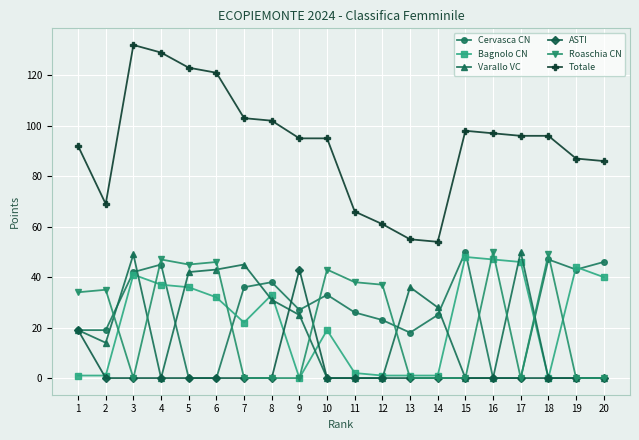

Is it true that Totale equals 199 at 5?

False